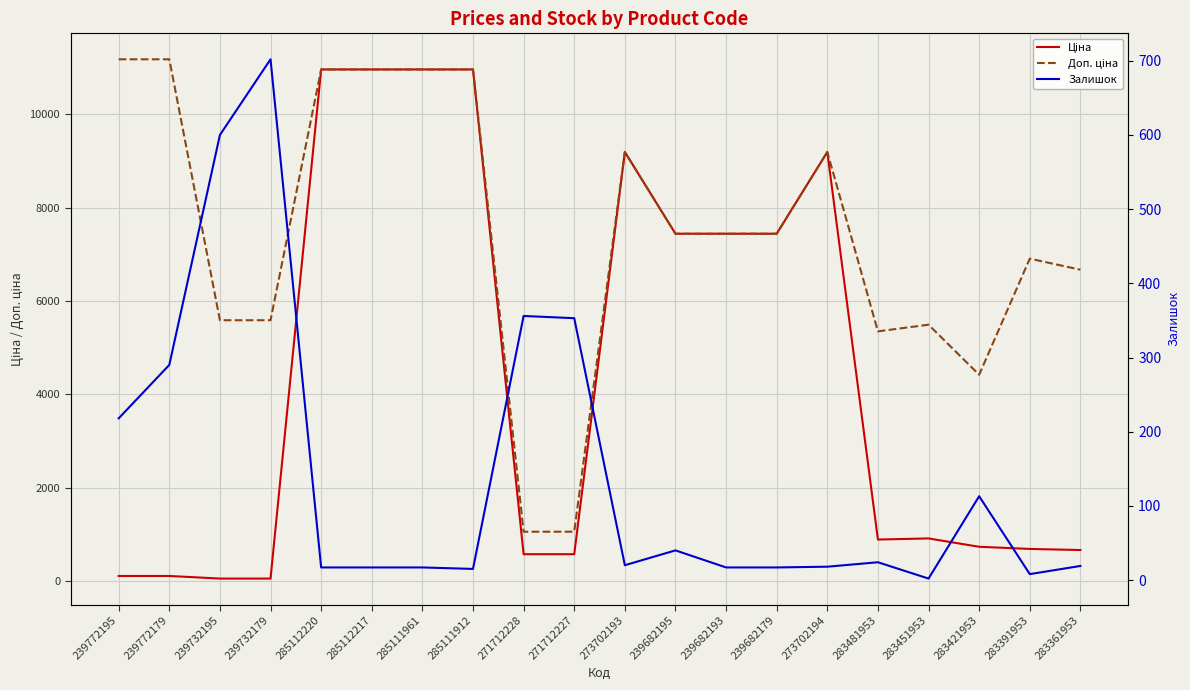

List the series in order of their overall mean, highest first.

Доп. ціна, Ціна, Залишок